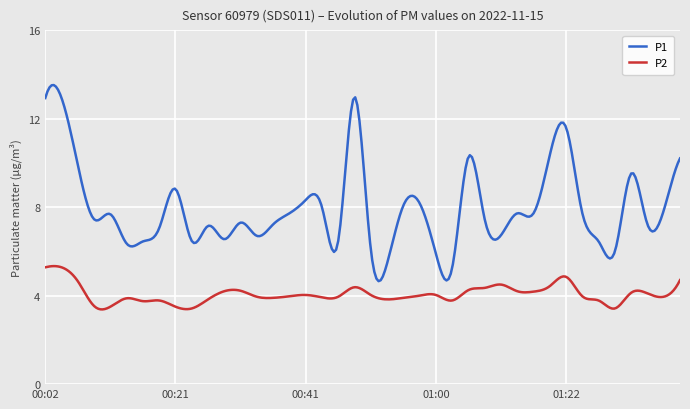

What is the greatest value displayed?

13.5